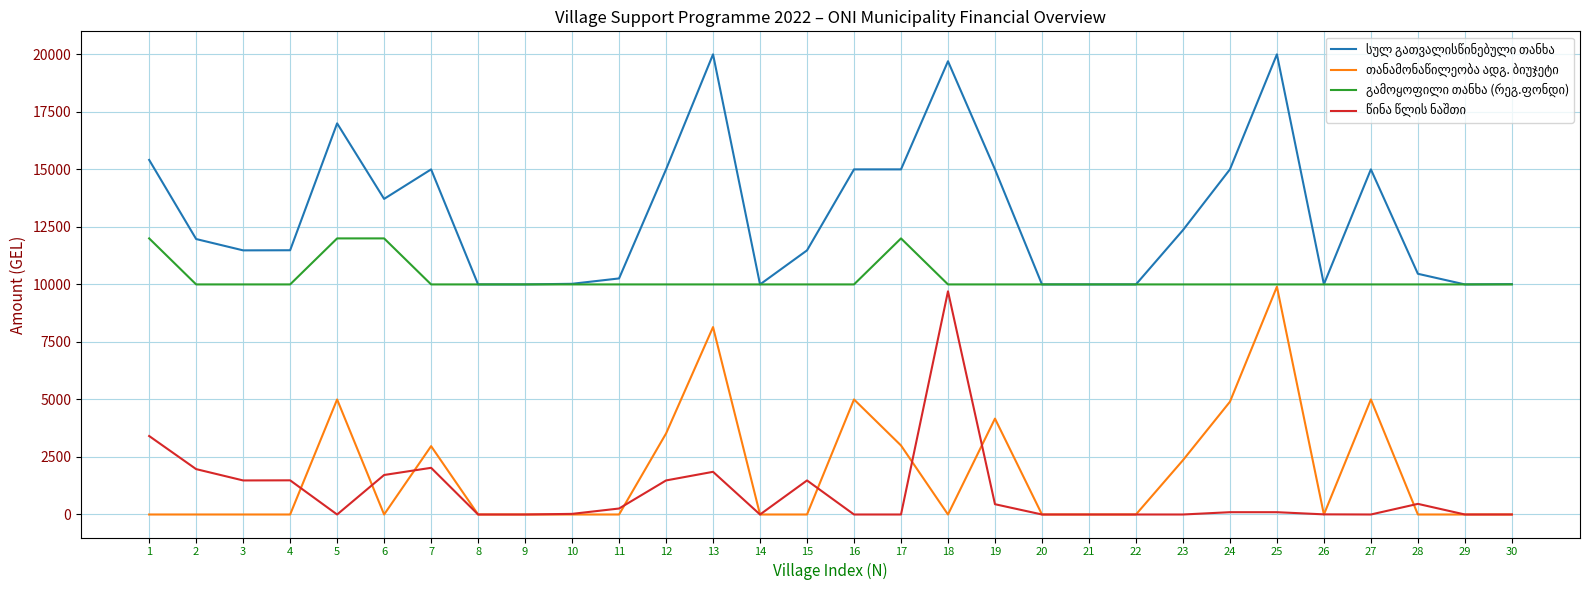

What is the maximum value shown in the chart?

20000